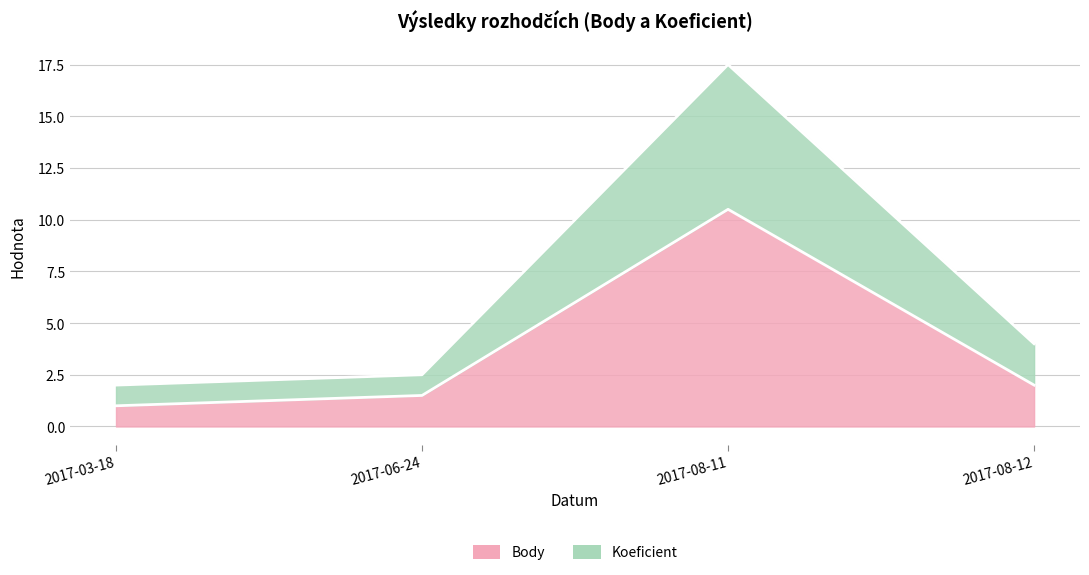

True or false: Koeficient and Body intersect in this chart.

False